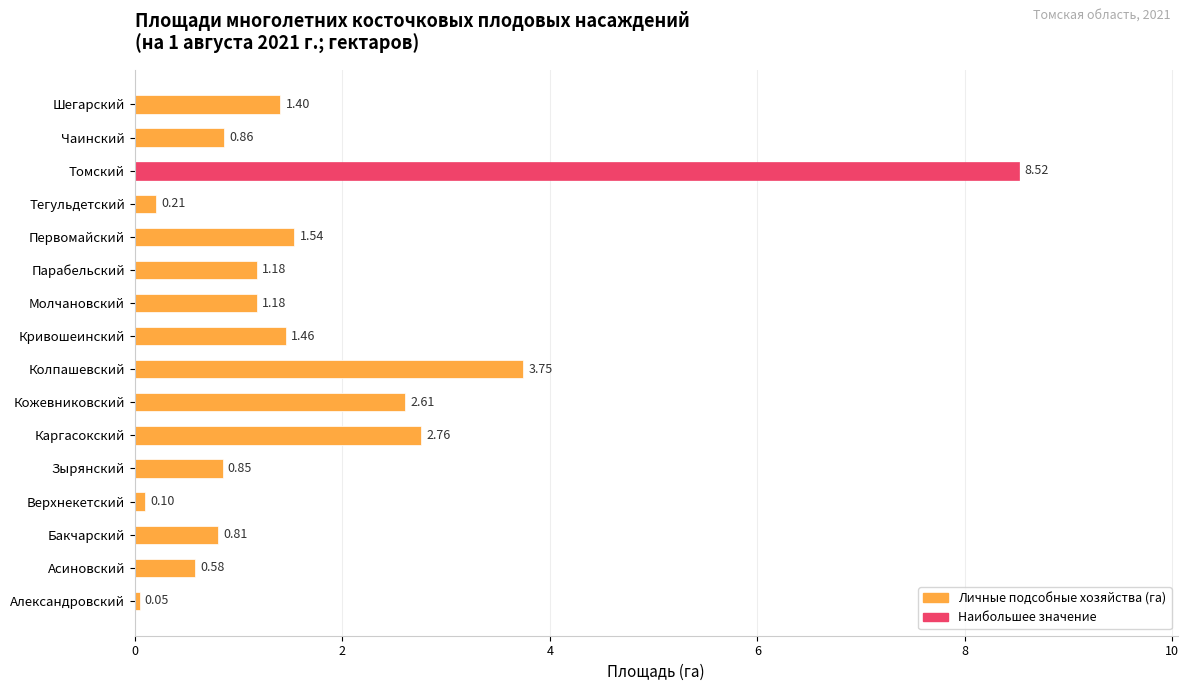

Where is the data nearest to the value 4?

Колпашевский